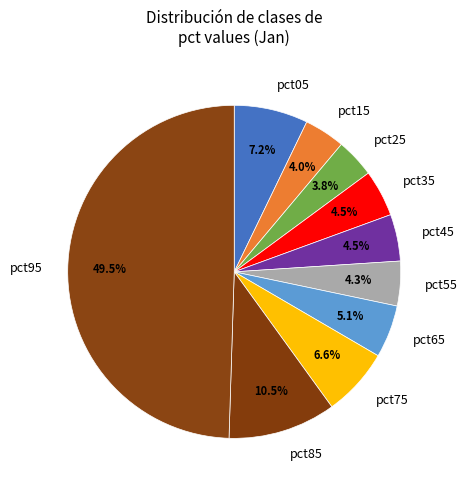

To the nearest percent, what is the difference between the pct45 and pct05 slice percentages?

3%